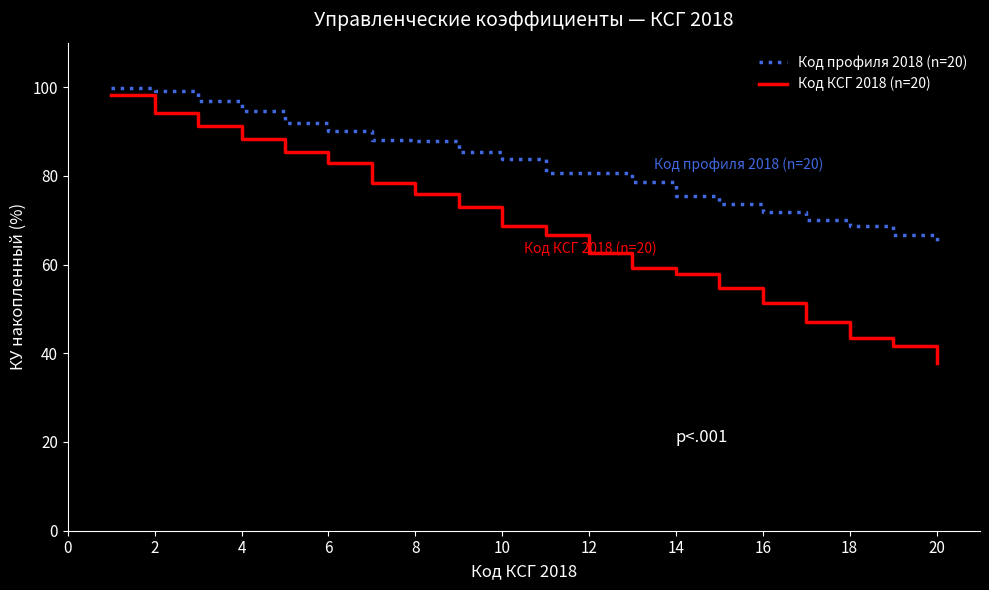

List the series in order of their overall mean, lowest first.

Код КСГ 2018 (n=20), Код профиля 2018 (n=20)